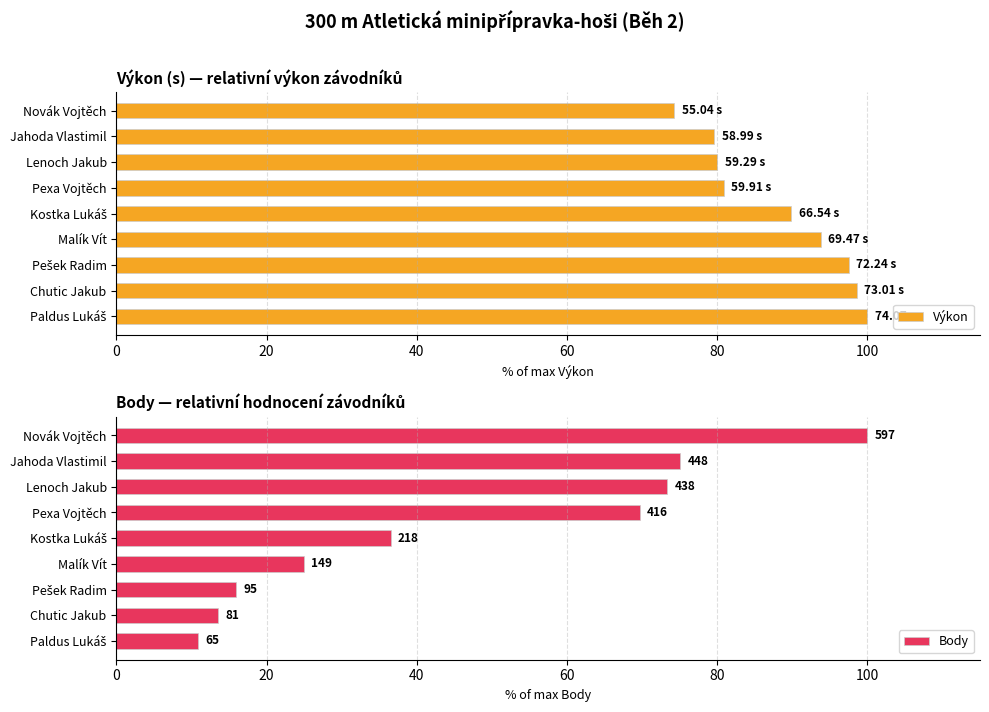

How many data points does each series have?

9